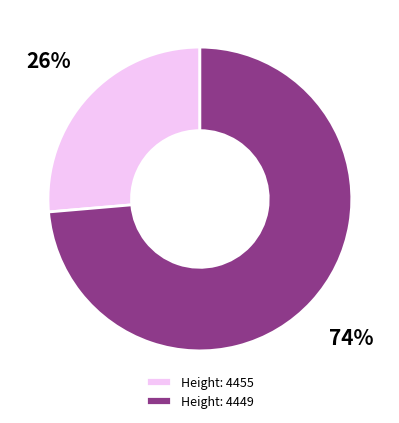

Count the number of slices in the pie.

2